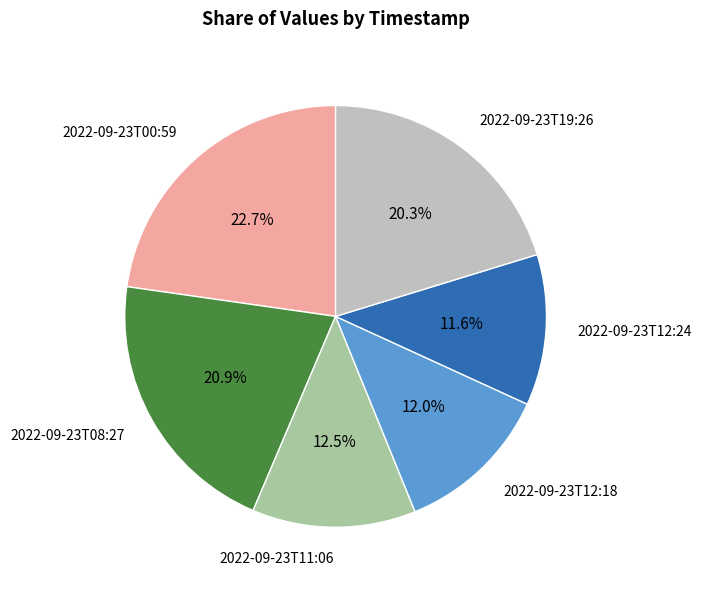

Count the number of slices in the pie.

6